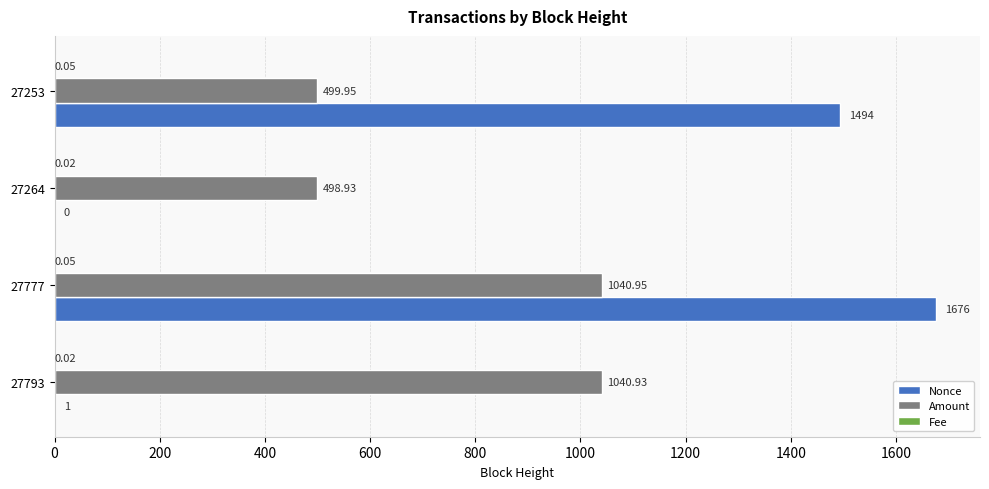

Between 27777 and 27264, which series saw the biggest shift?

Nonce